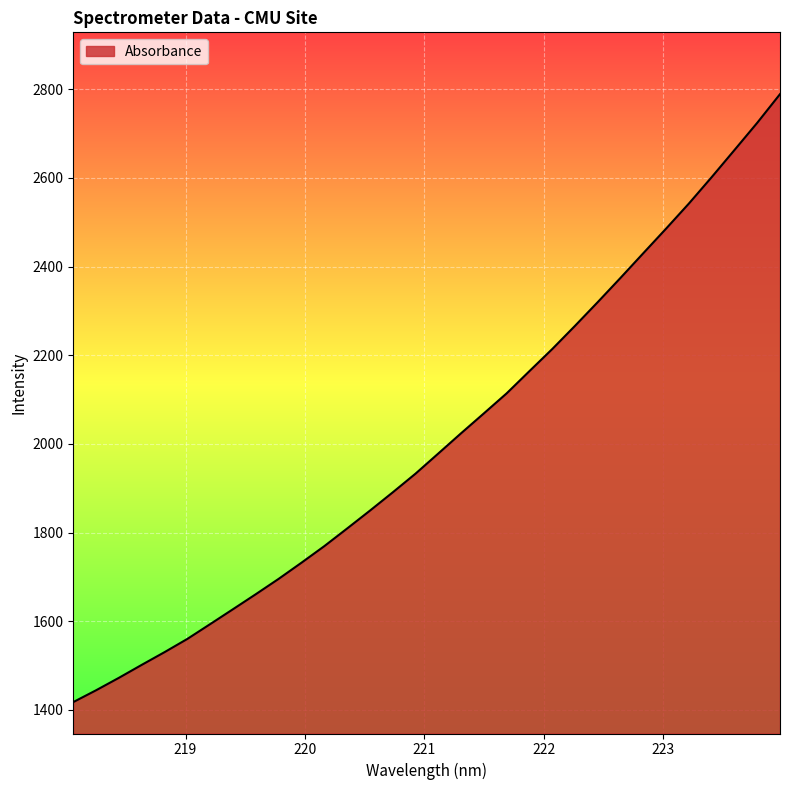

What is the smallest value displayed?

1417.5